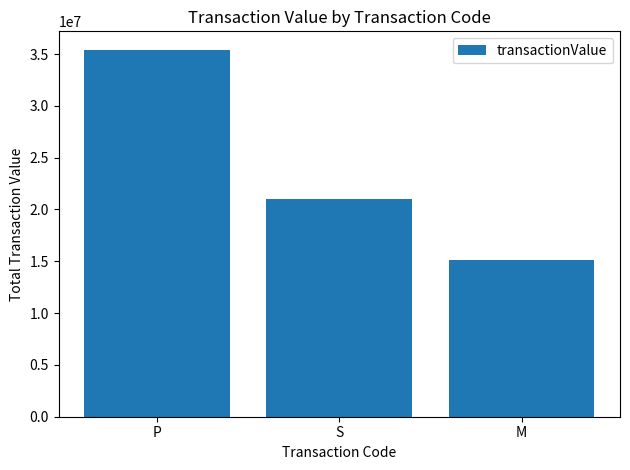

Where is the data nearest to the value 25271399?

S